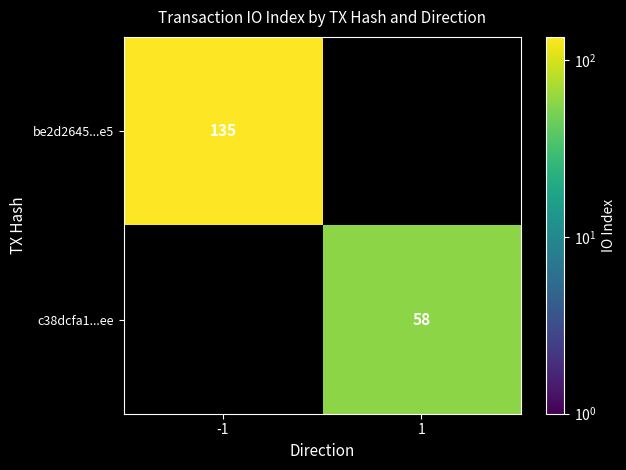

The value of c38dcfa1...ee at 1 is 100. True or false?

False